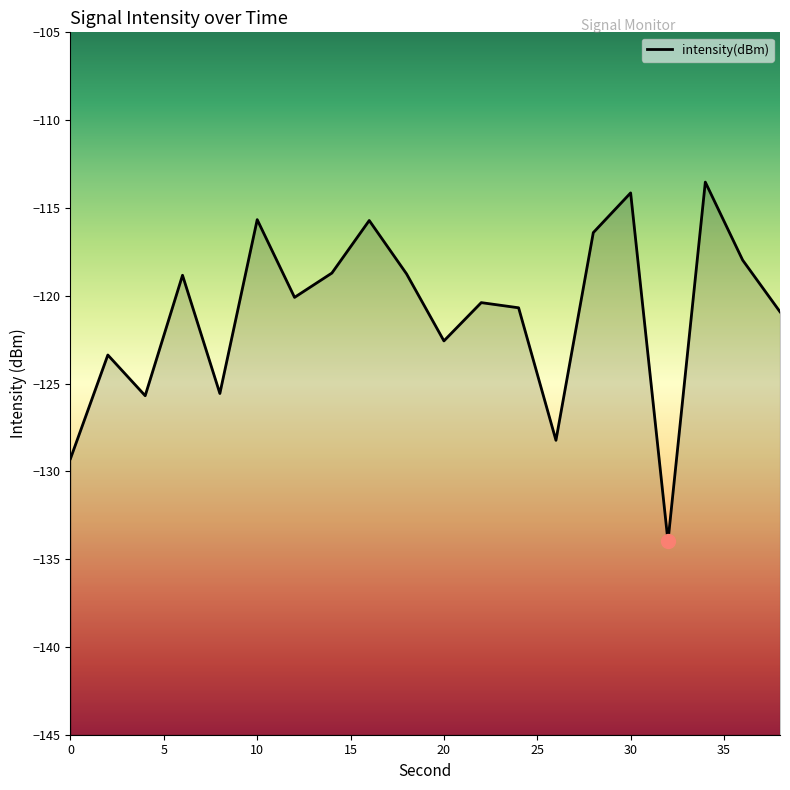

What is the average value?

-121.0